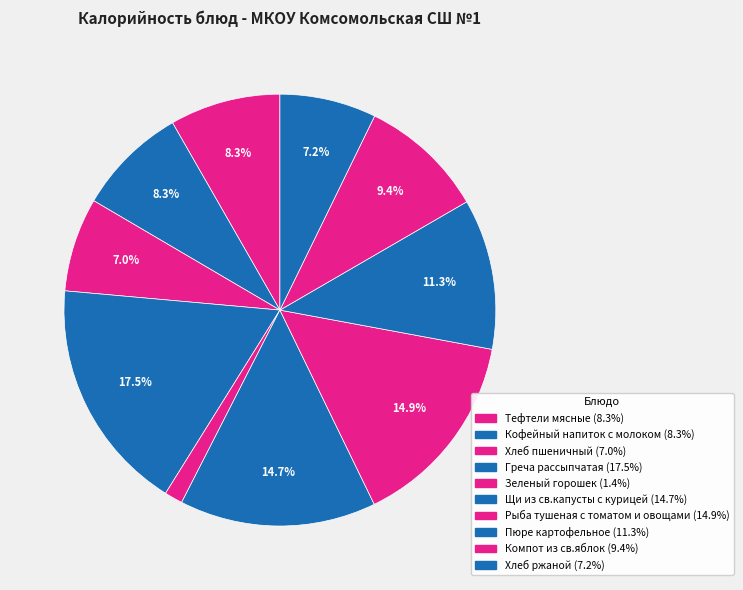

What is the largest slice in the pie chart?

Греча рассыпчатая